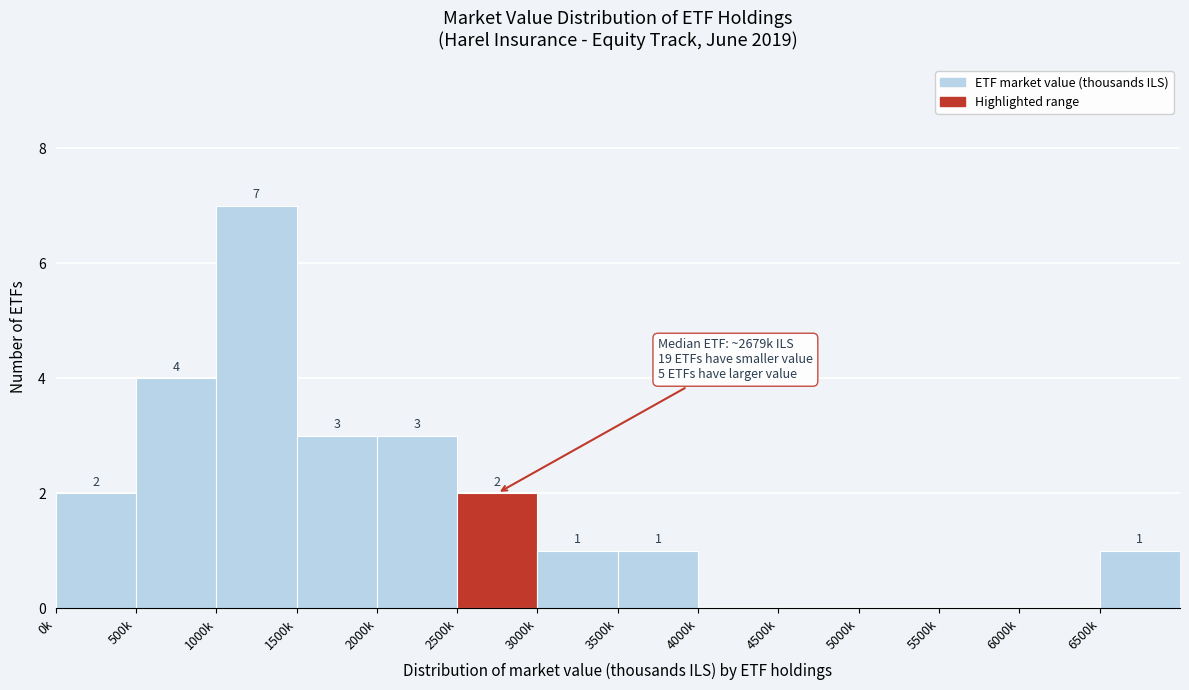

Reading right to left, what are all the values shown in this chart?

6500k=1	6000k=0	5500k=0	5000k=0	4500k=0	4000k=0	3500k=1	3000k=1	2500k=2	2000k=3	1500k=3	1000k=7	500k=4	0k=2